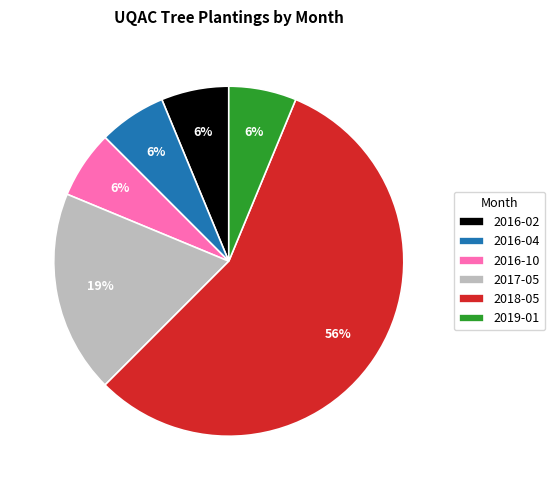

Which category has the biggest portion of the pie?

2018-05